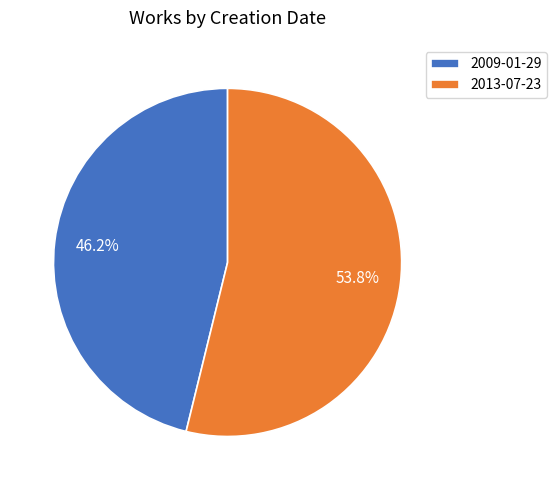

Does 2009-01-29 represent more than half of the total?

No